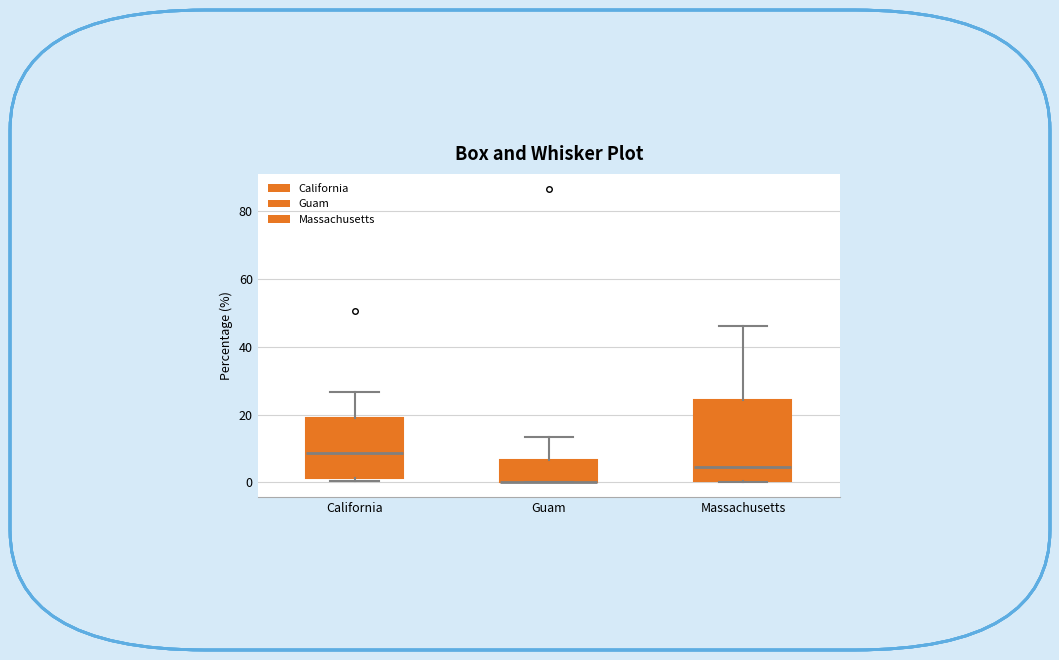

Reading left to right, read every box against the y-axis: the position of its median line, the range the box covers, and the ends of its whiskers. The values are not printed on the chart, so give them approximately, as read against the axis.

California: median 8, box 2 to 18, whiskers 0 to 26
Guam: median 0 (drawn on the box's lower edge), box 0 to 6, whiskers 0 to 14
Massachusetts: median 4, box 0 to 24, whiskers 0 to 46